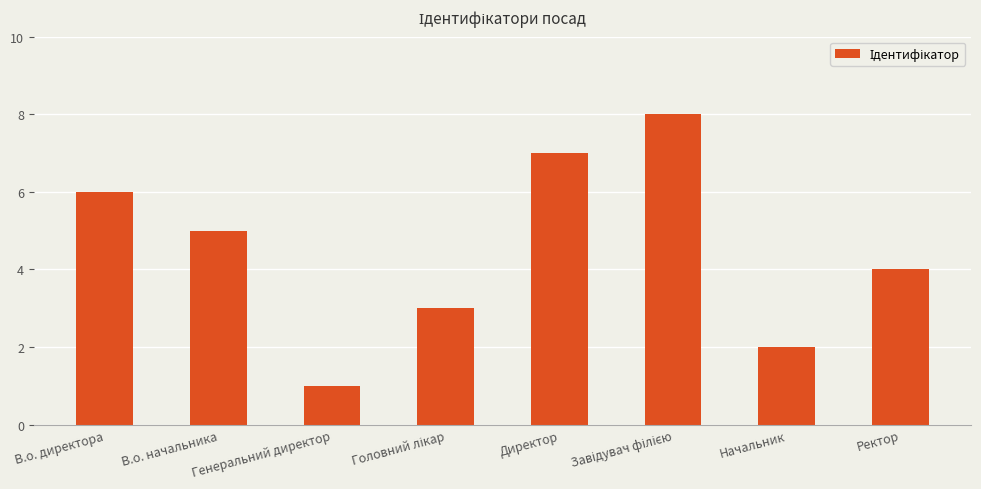

Is it true that the value at В.о. директора is 11?

False